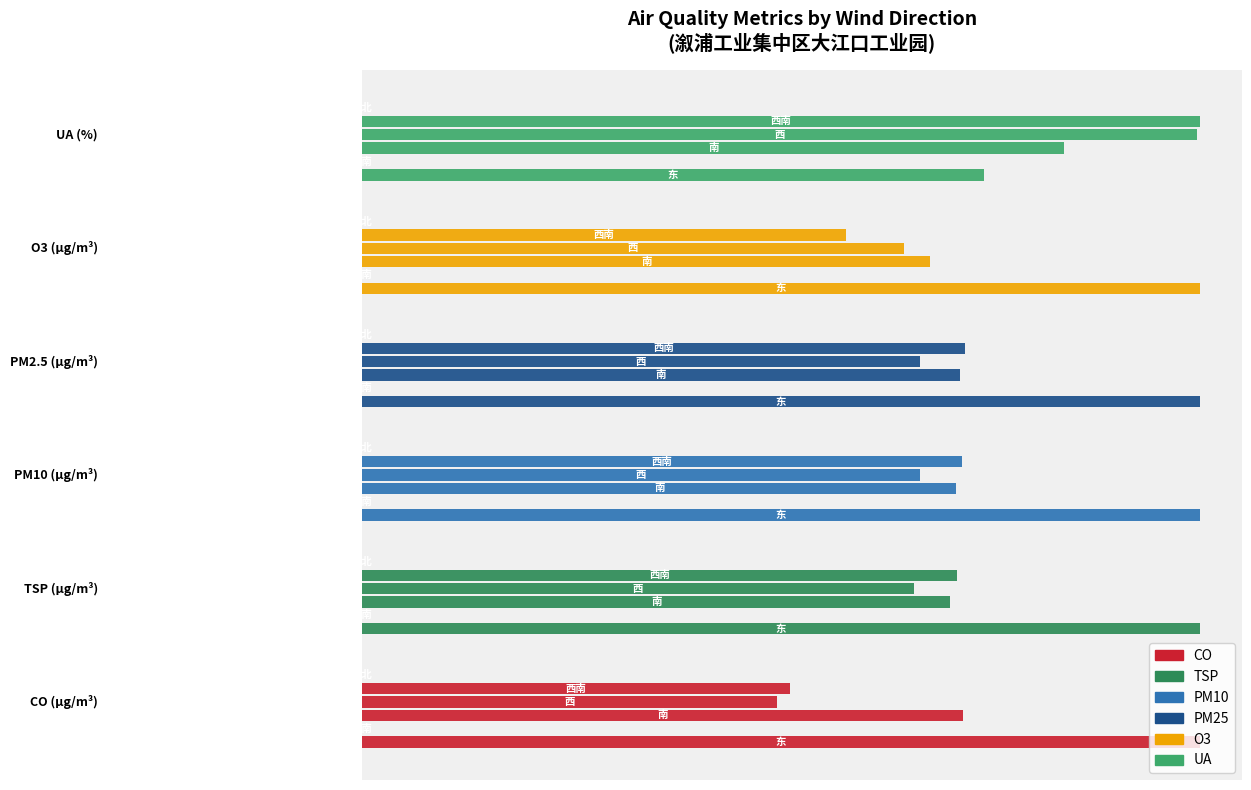

How many data points in PM25 are above 7?

3